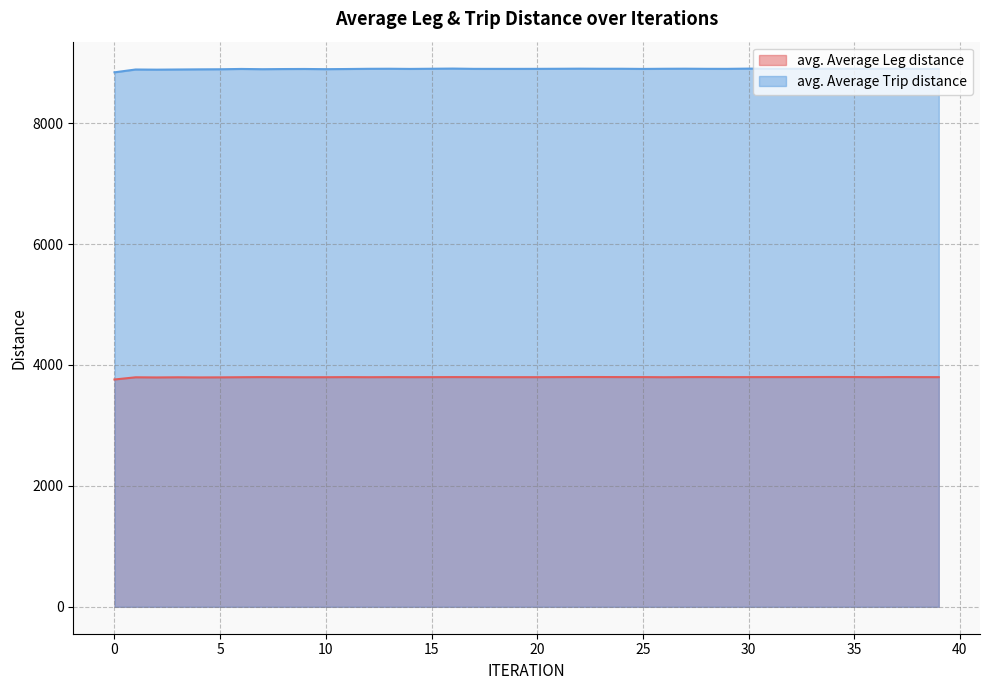

What is the value of the avg. Average Trip distance point at the 35th from the left?

8898.2